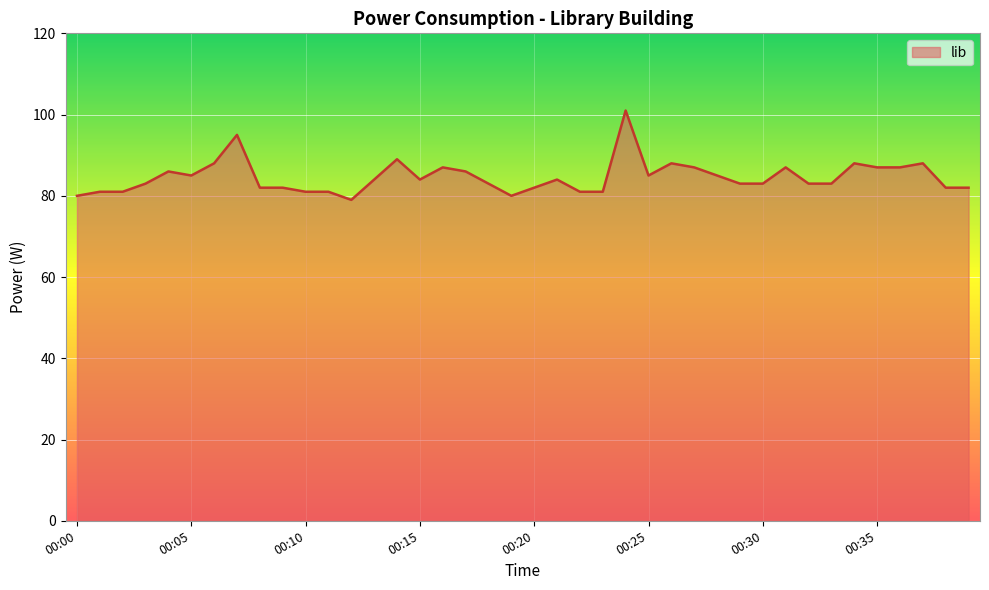

What is the minimum value shown in the chart?

79